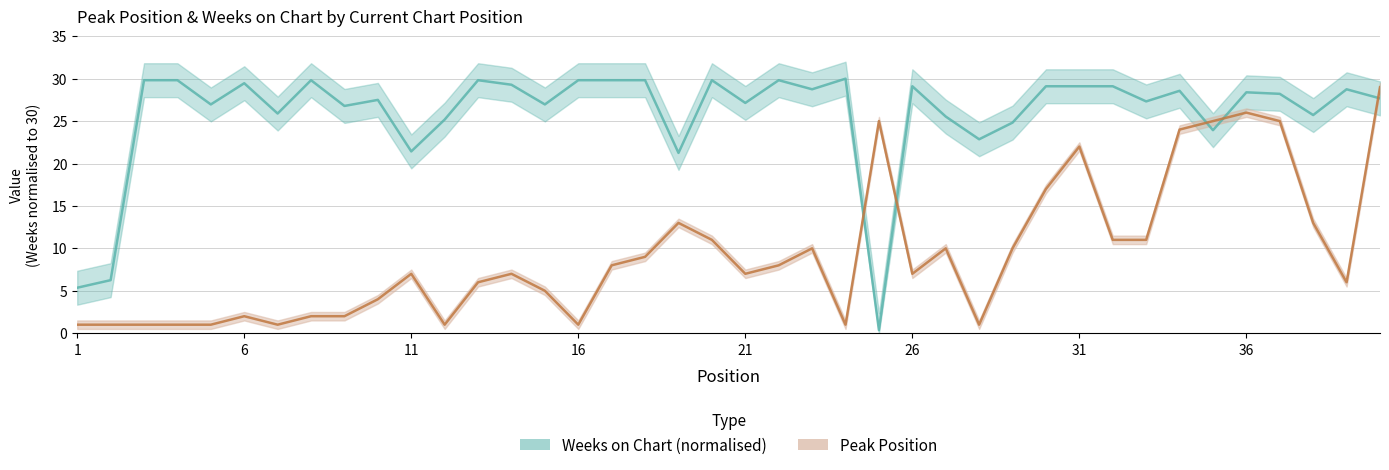

The Weeks on Chart (normalised) series shows 17.6 at 36. True or false?

False